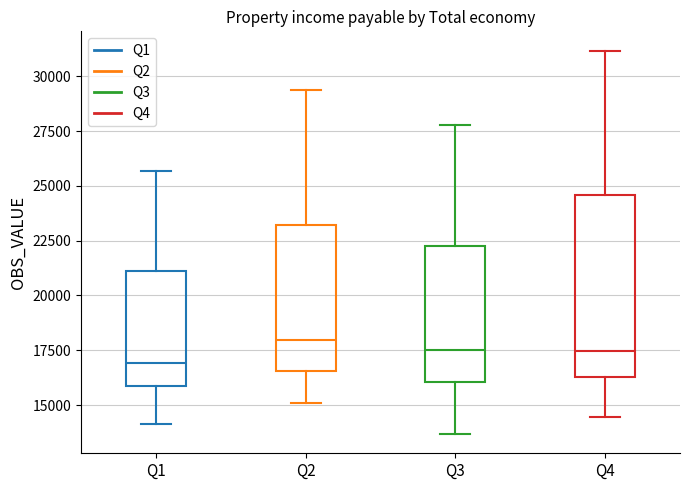

Where does the upper whisker of the box for Q4 end on the y-axis? The values are not printed on the chart, so give them approximately, as read against the axis.

31000